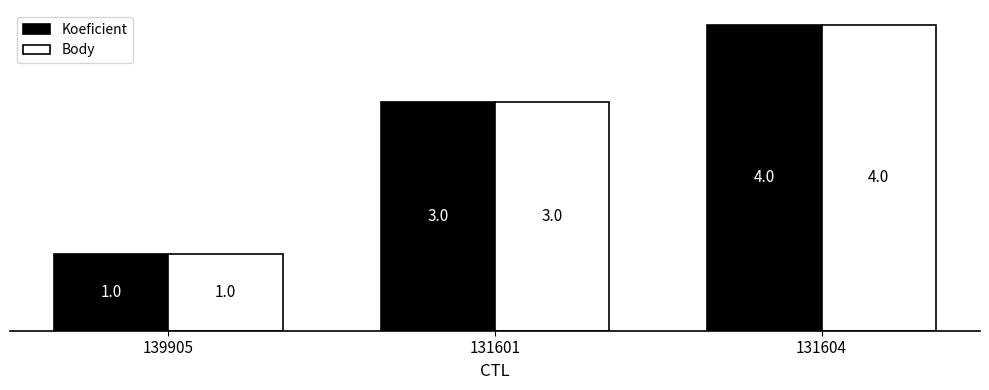

What is the value of the Koeficient bar at the 3rd from the left?

4